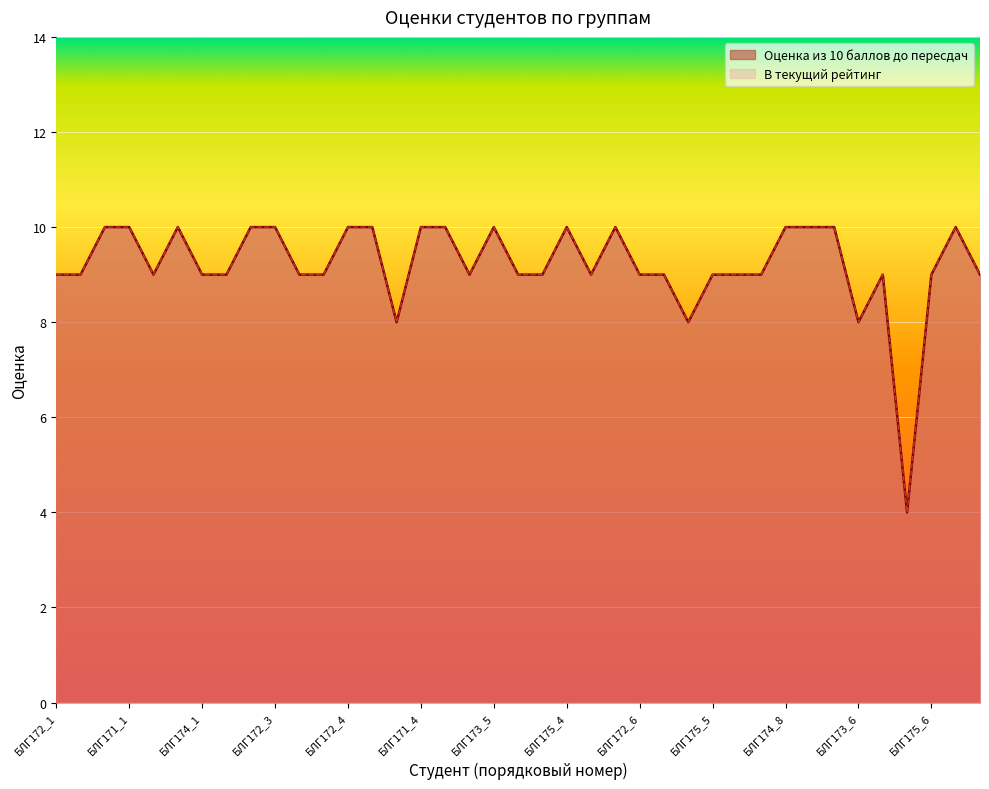

Read the В текущий рейтинг value at БЛГ174_6.

9